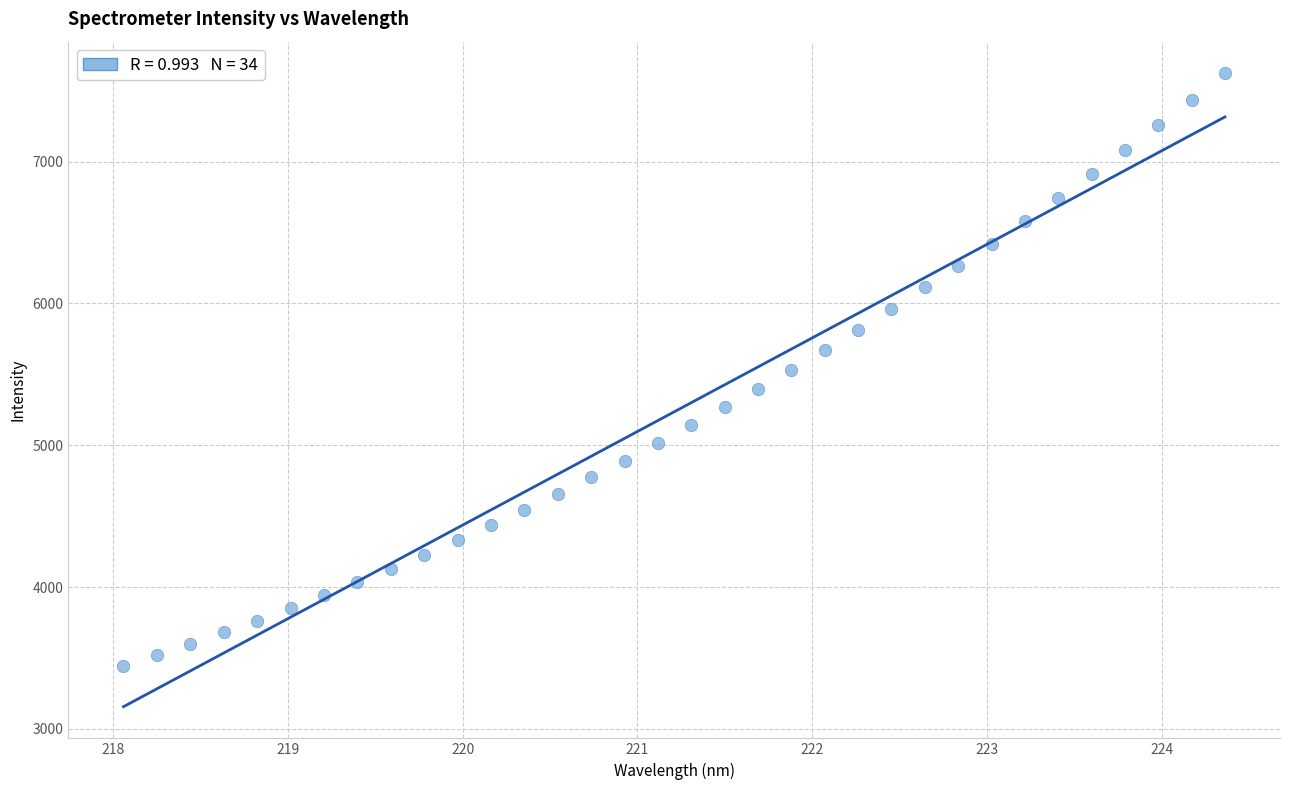

What is the range of X values (max minus min)?

6.3